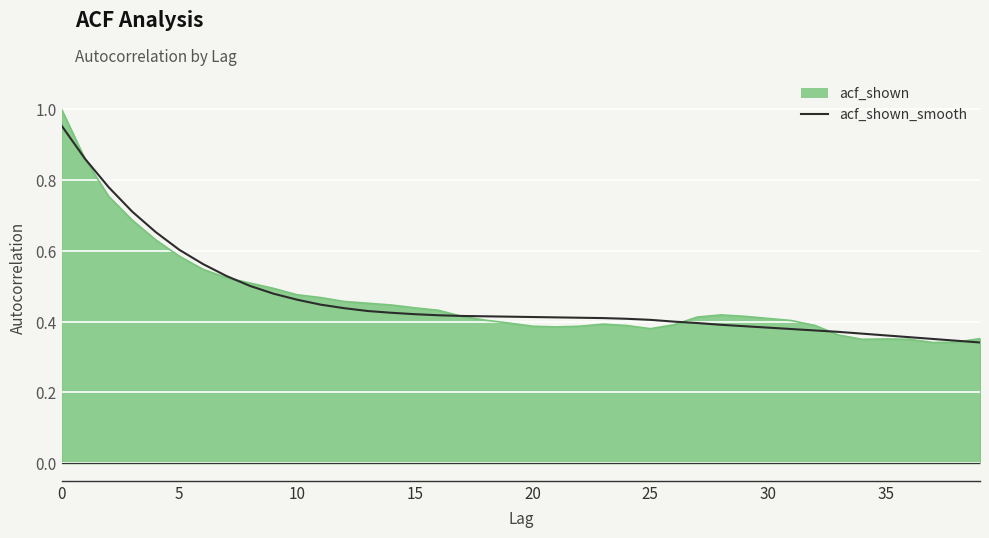

Does the chart have visible grid lines?

Yes